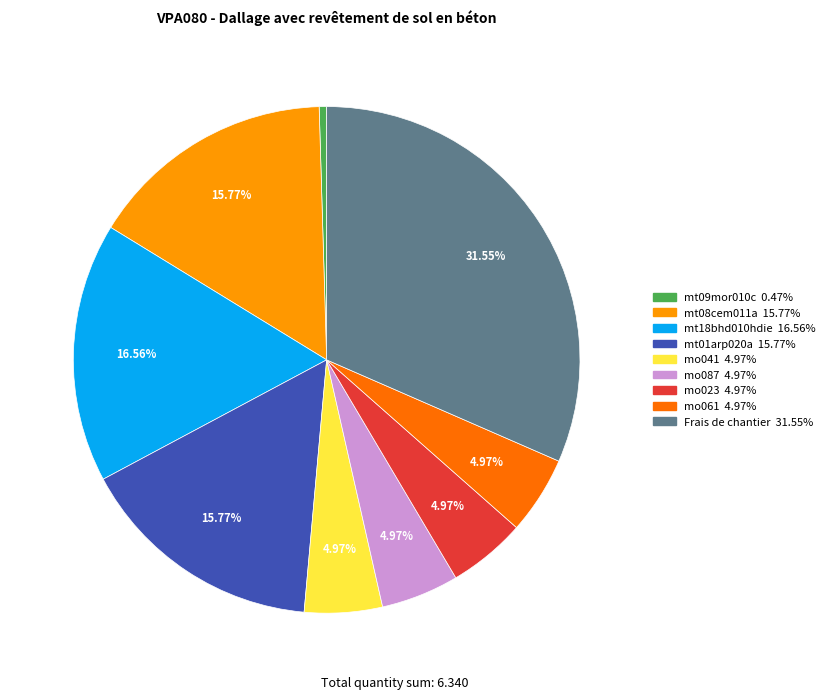

To the nearest percent, what is the average slice percentage?

11%